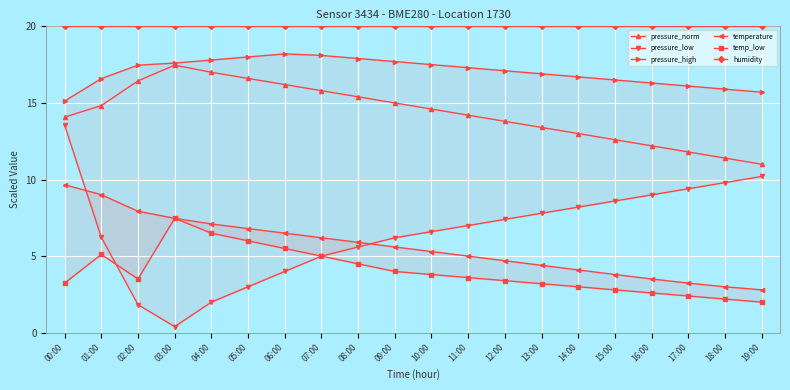

Which series has the largest total across all categories?

humidity